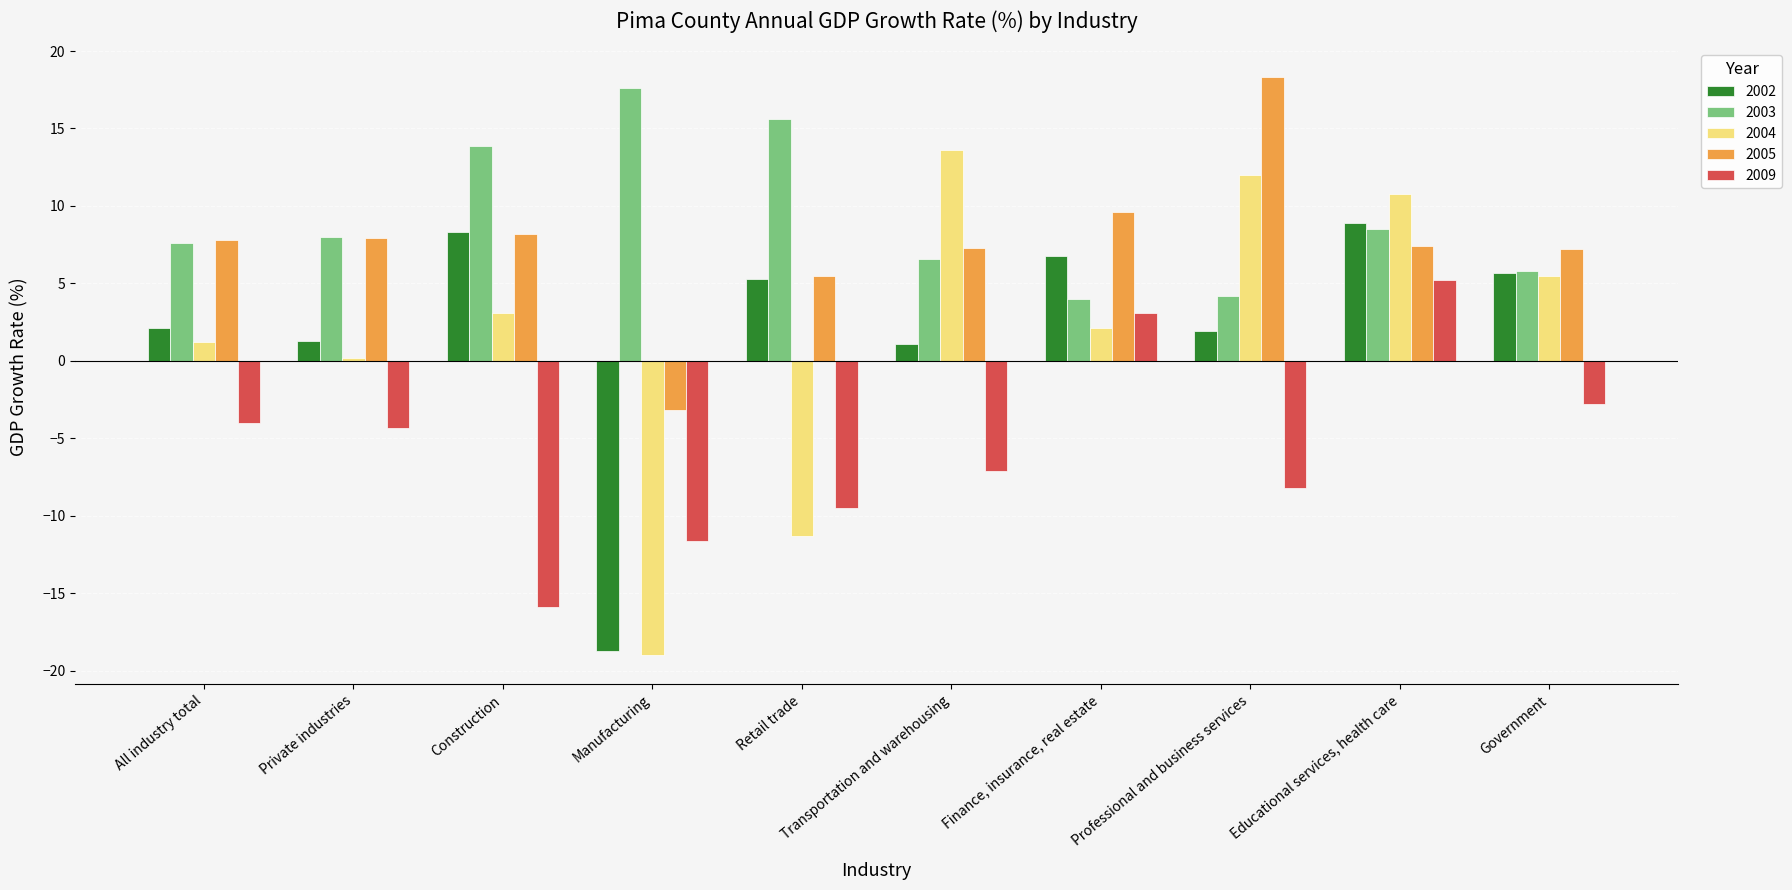

Which series has the widest spread of values?

2004